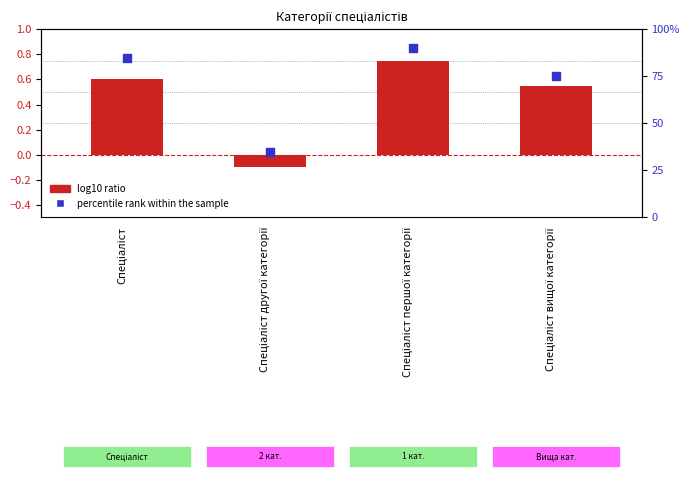

Which series has the largest total across all categories?

percentile rank within the sample